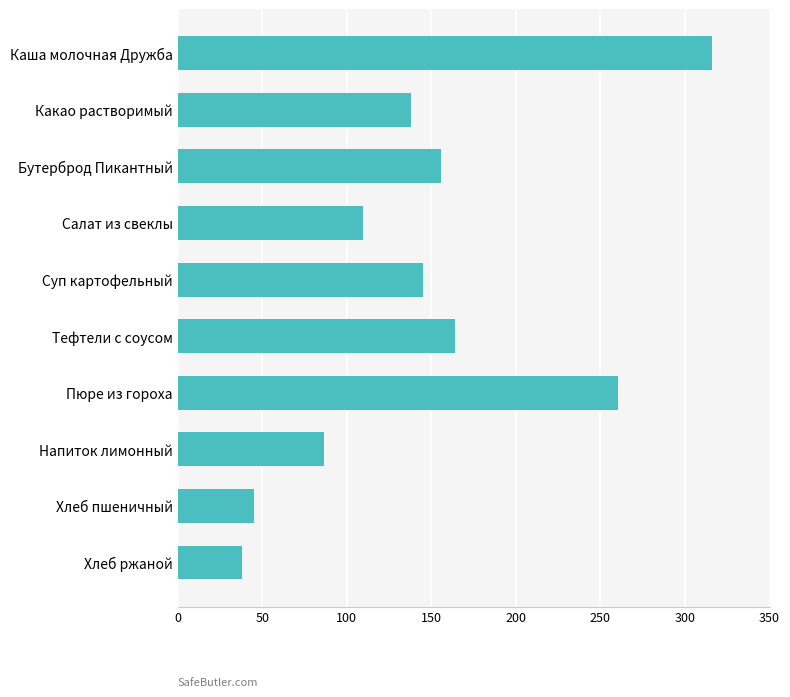

List the labels in order of value, largest first.

Каша молочная Дружба, Пюре из гороха, Тефтели с соусом, Бутерброд Пикантный, Суп картофельный, Какао растворимый, Салат из свеклы, Напиток лимонный, Хлеб пшеничный, Хлеб ржаной